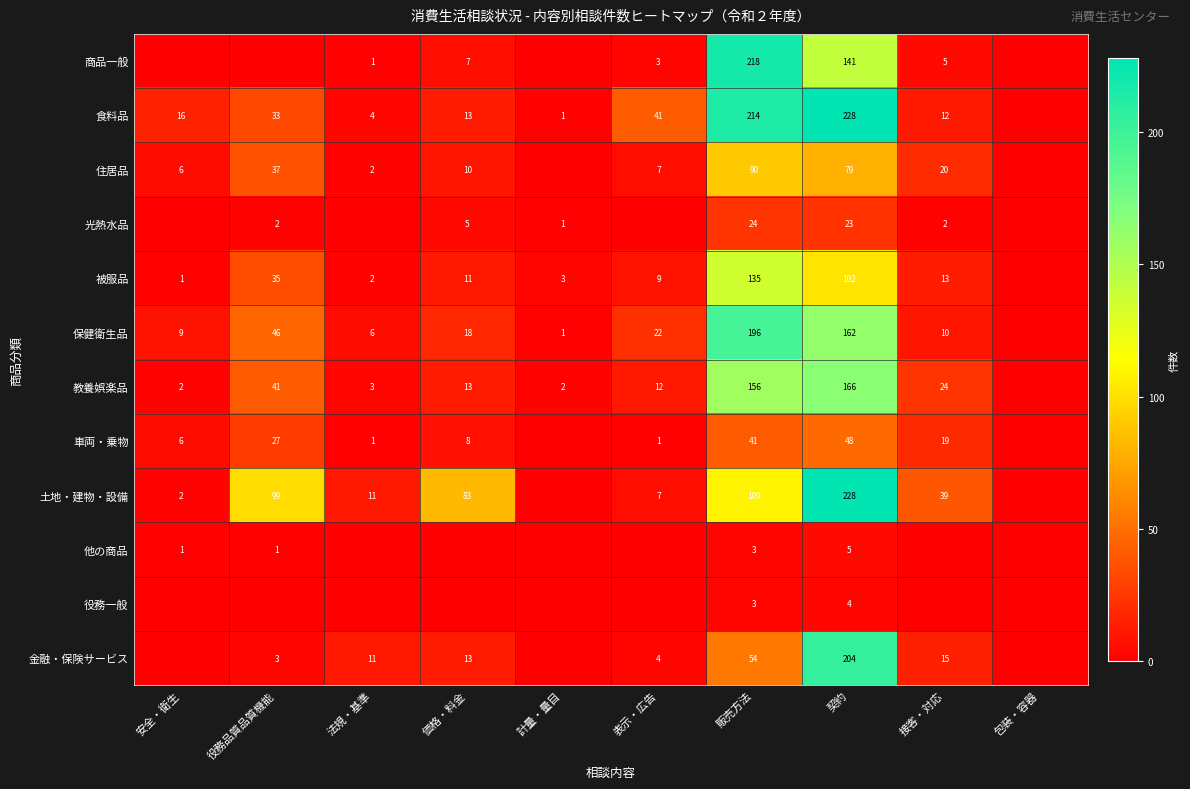

The 住居品 series shows 2 at 法規・基準. True or false?

True